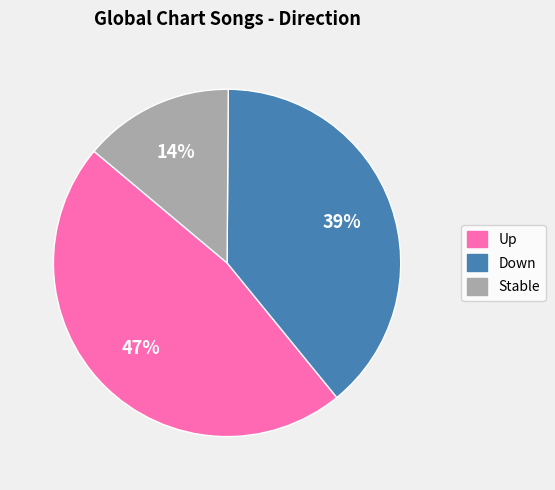

To the nearest percent, what percentage of the pie is Down?

39%